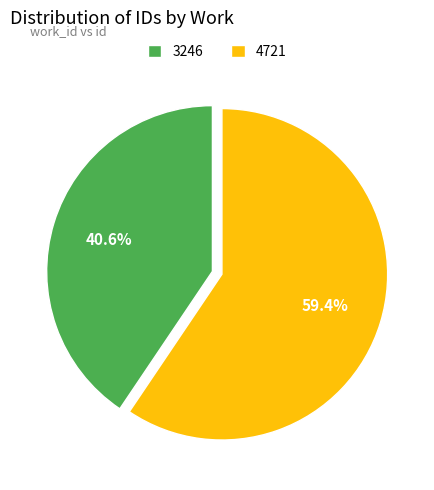

What percentage do 4721 and 3246 together represent?

100.0%